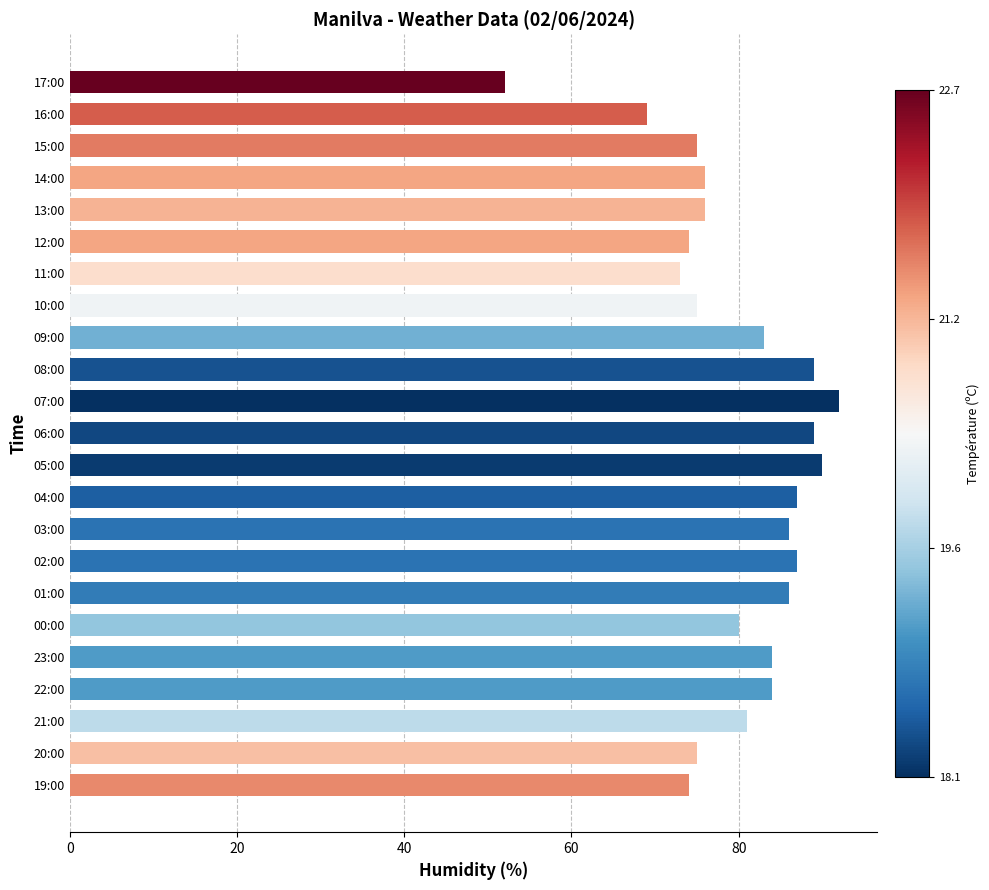

Between 00:00 and 05:00, which is larger?

05:00